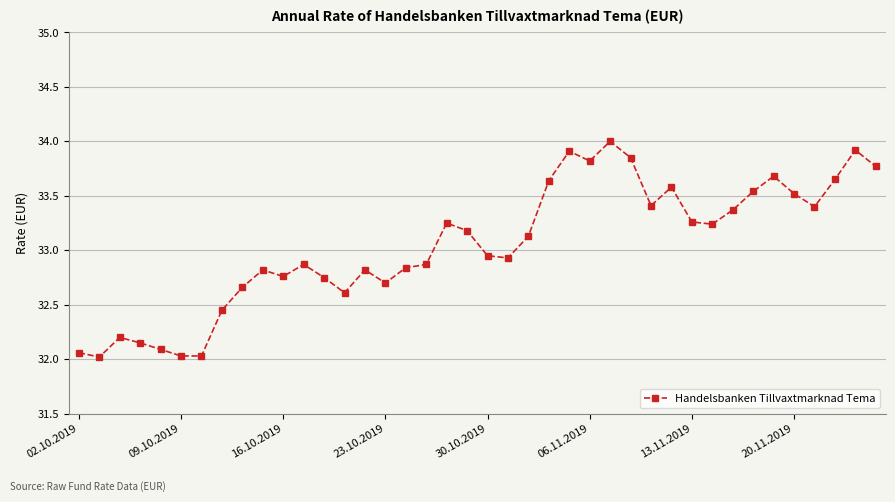

What is the sum of all values?

1321.7